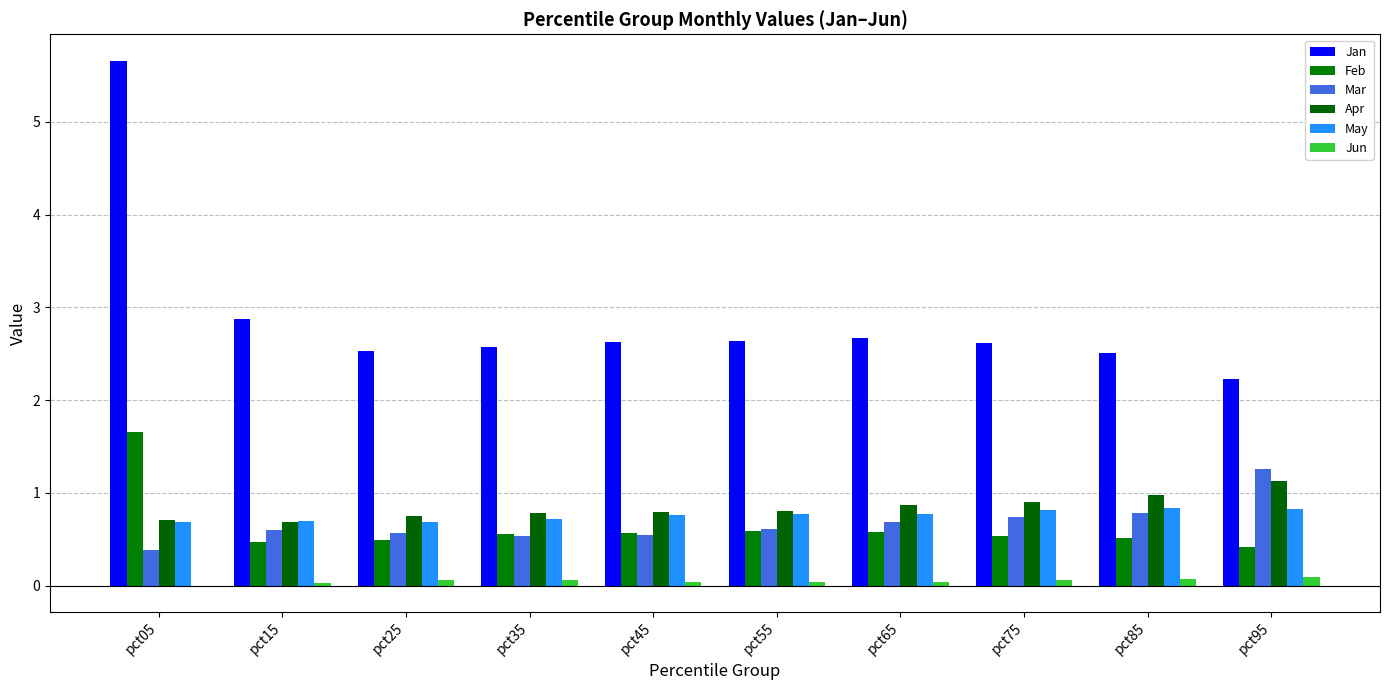

The Mar series shows 0.4 at pct05. True or false?

True